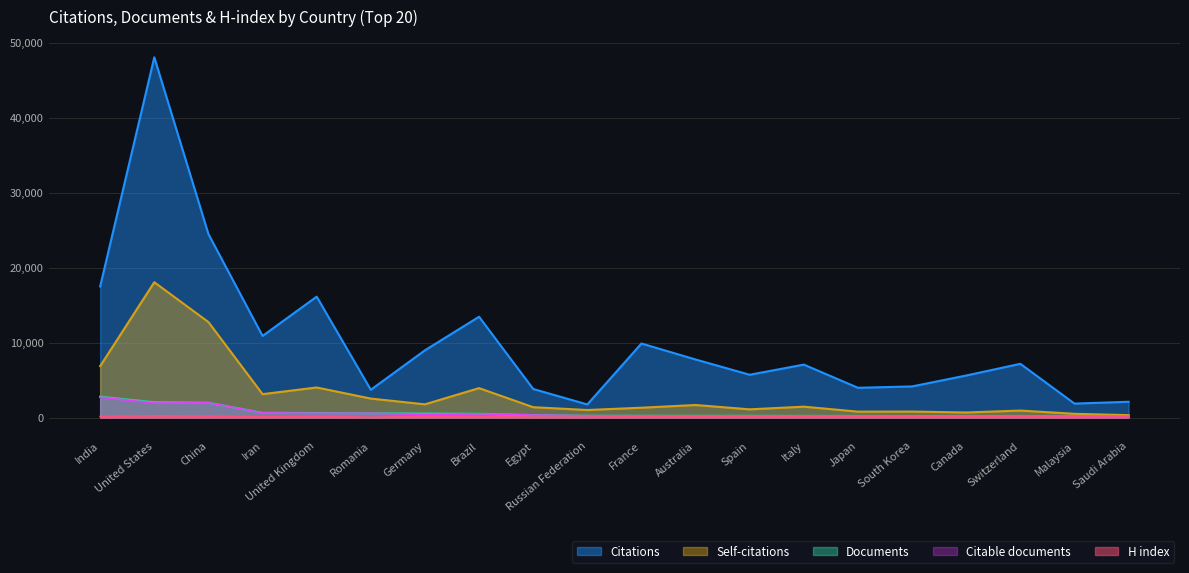

What position from the left is Italy?

14